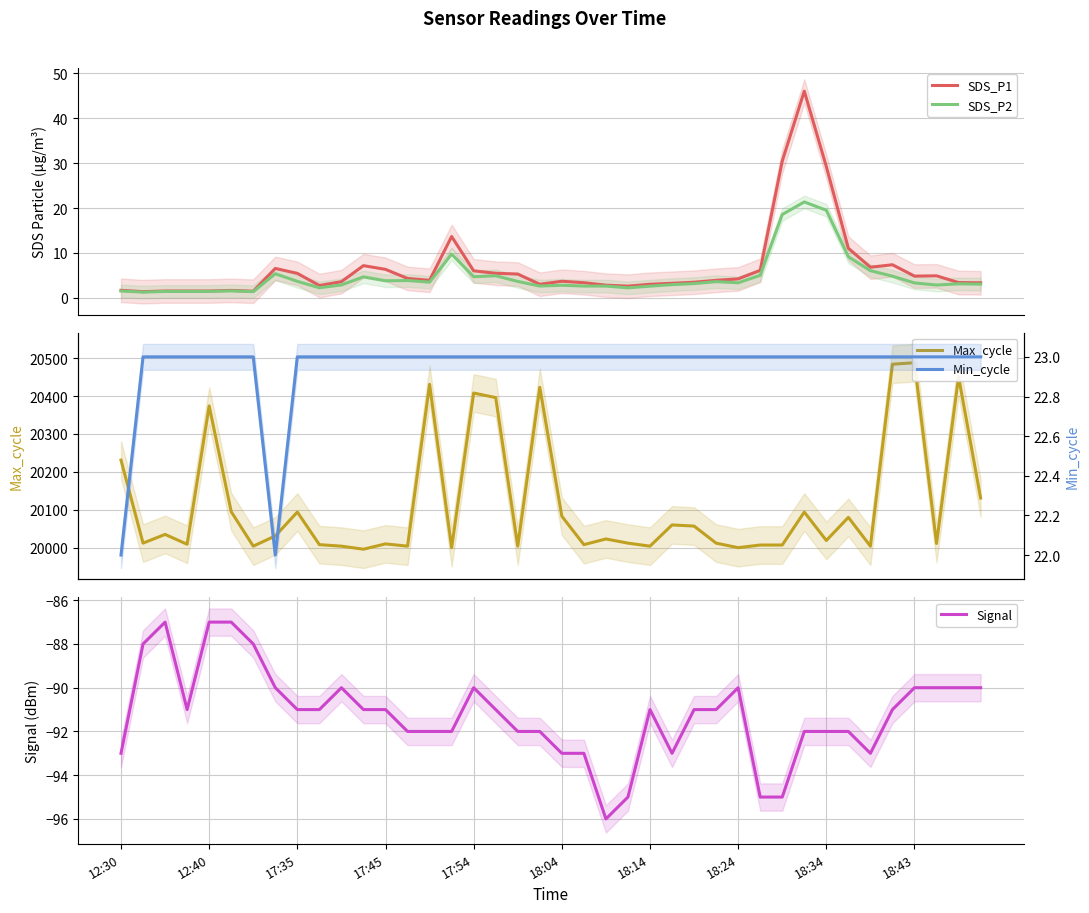

The value of Max_cycle at 17 is 34397.2. True or false?

False